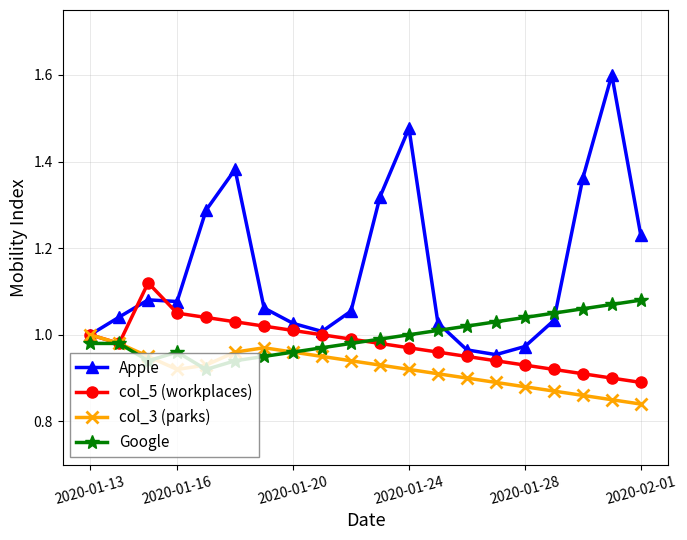

What is the greatest value displayed?

1.6